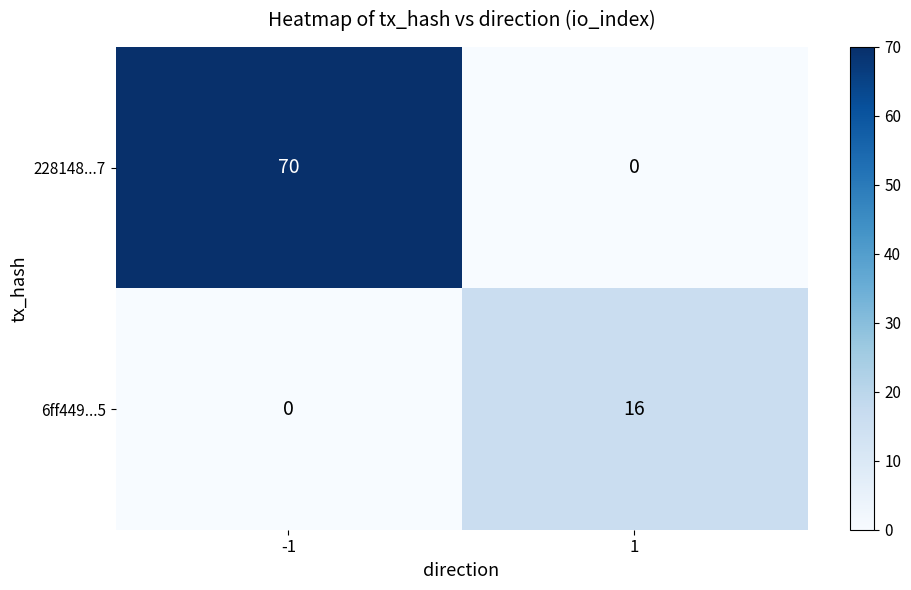

What is the sum of the 6ff449...5 values at 1 and -1?

16